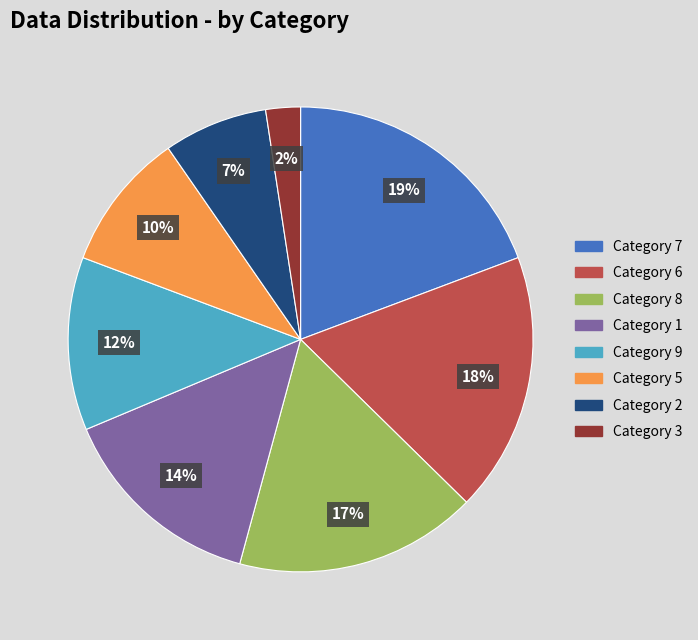

To the nearest percent, what is the average slice percentage?

12%